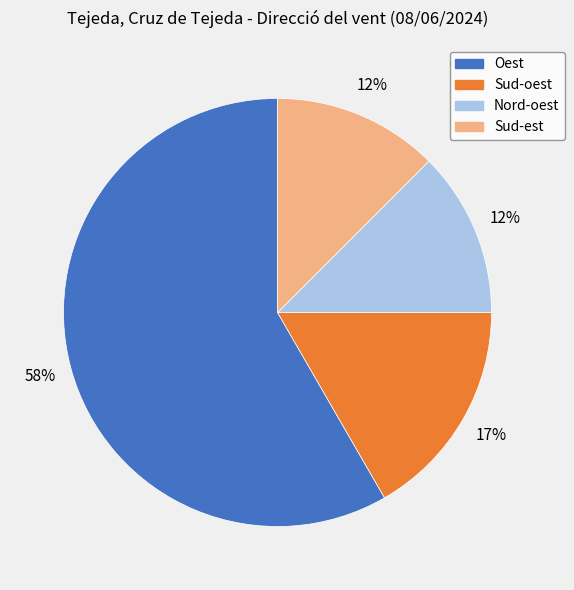

To the nearest percent, what is the difference between the largest and smallest slice percentages?

46%